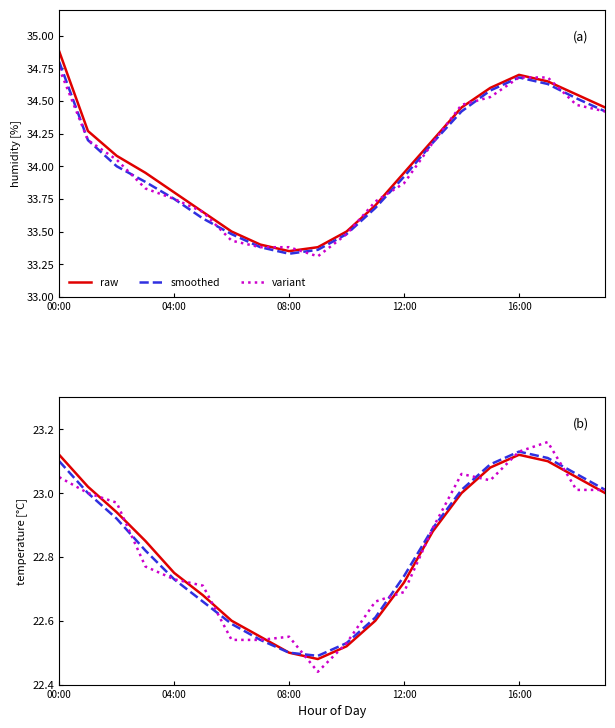

At how many categories does at least one series exceed 22?

20